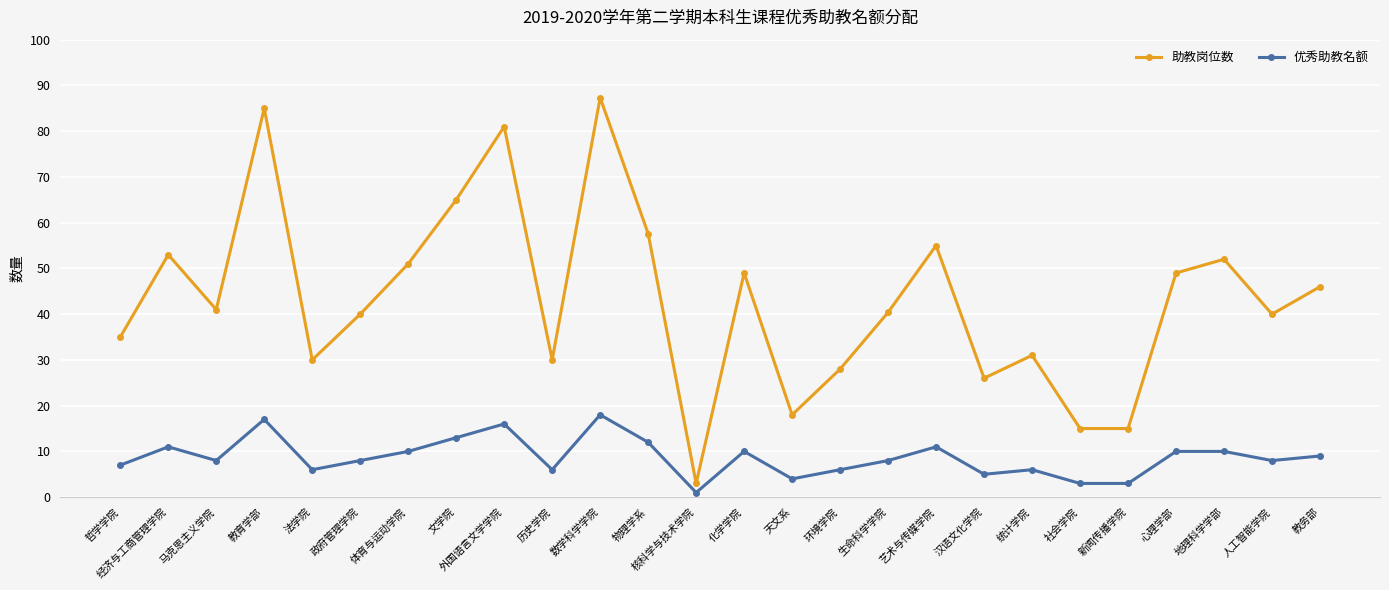

Where is the first local maximum for 优秀助教名额?

经济与工商管理学院